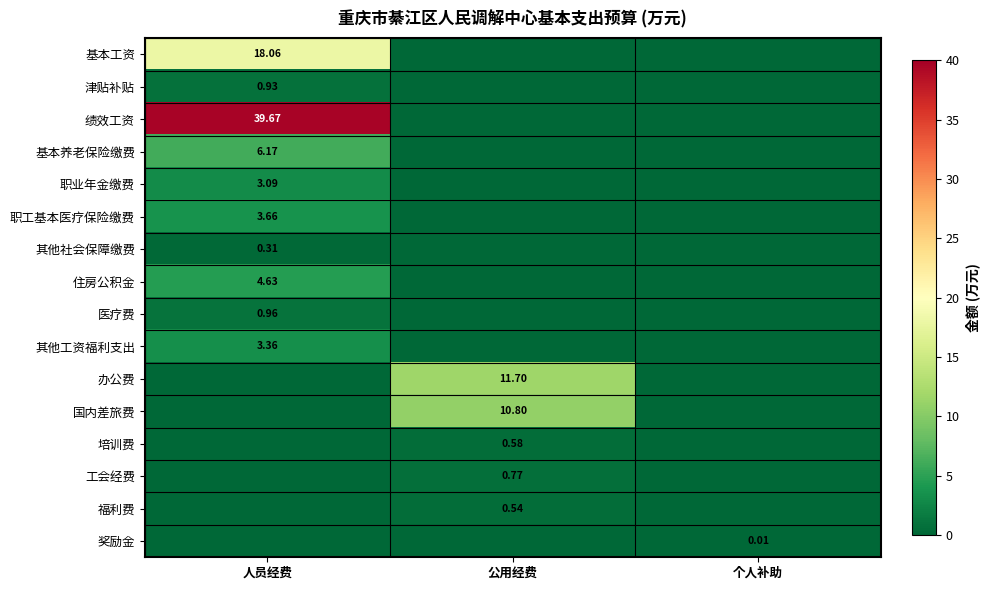

How many categories are shown in the chart?

3